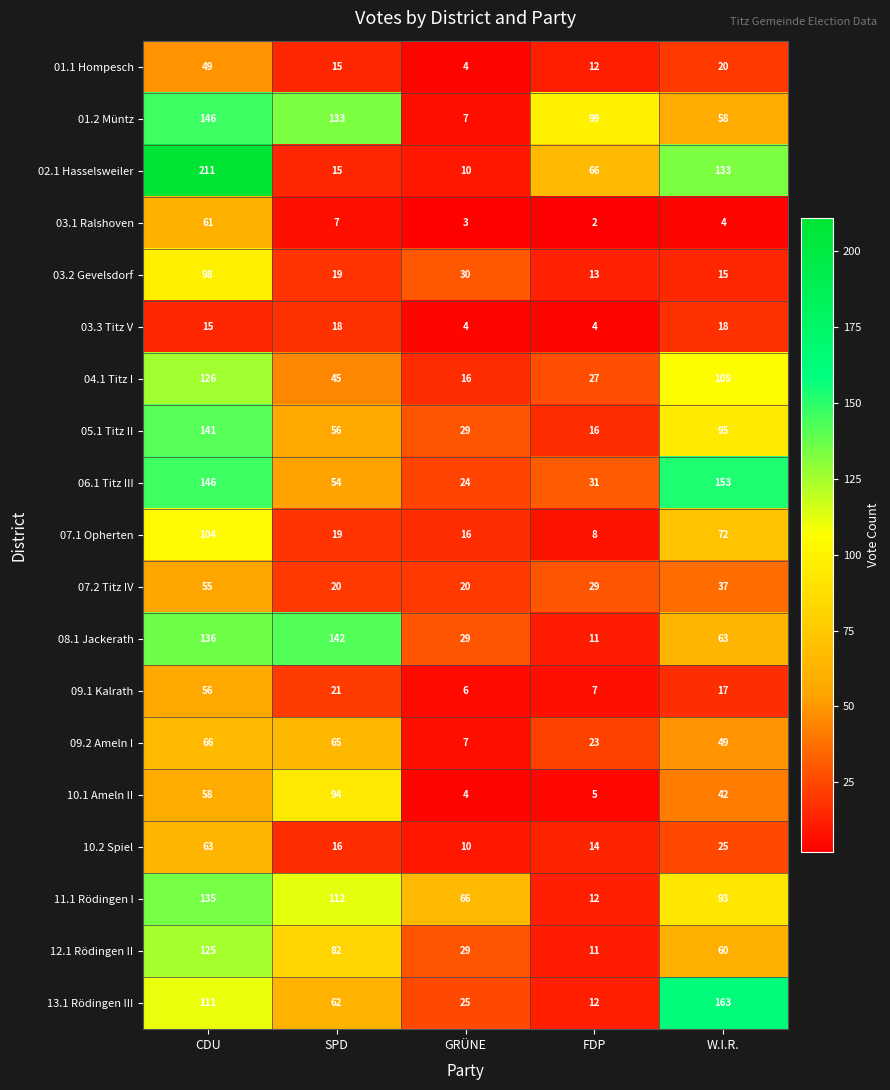

What is the total value across all series at CDU?

1902